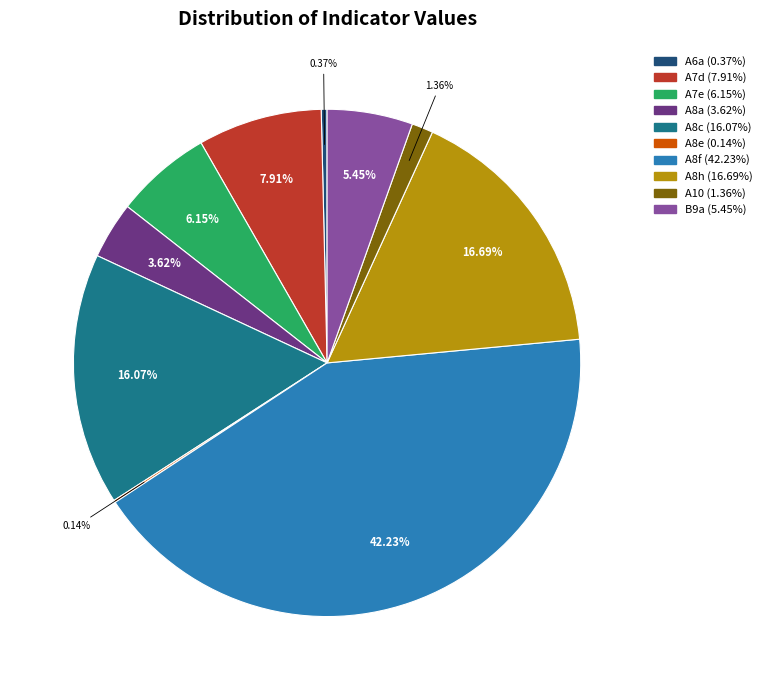

To the nearest percent, what percentage of the pie is A8h?

17%